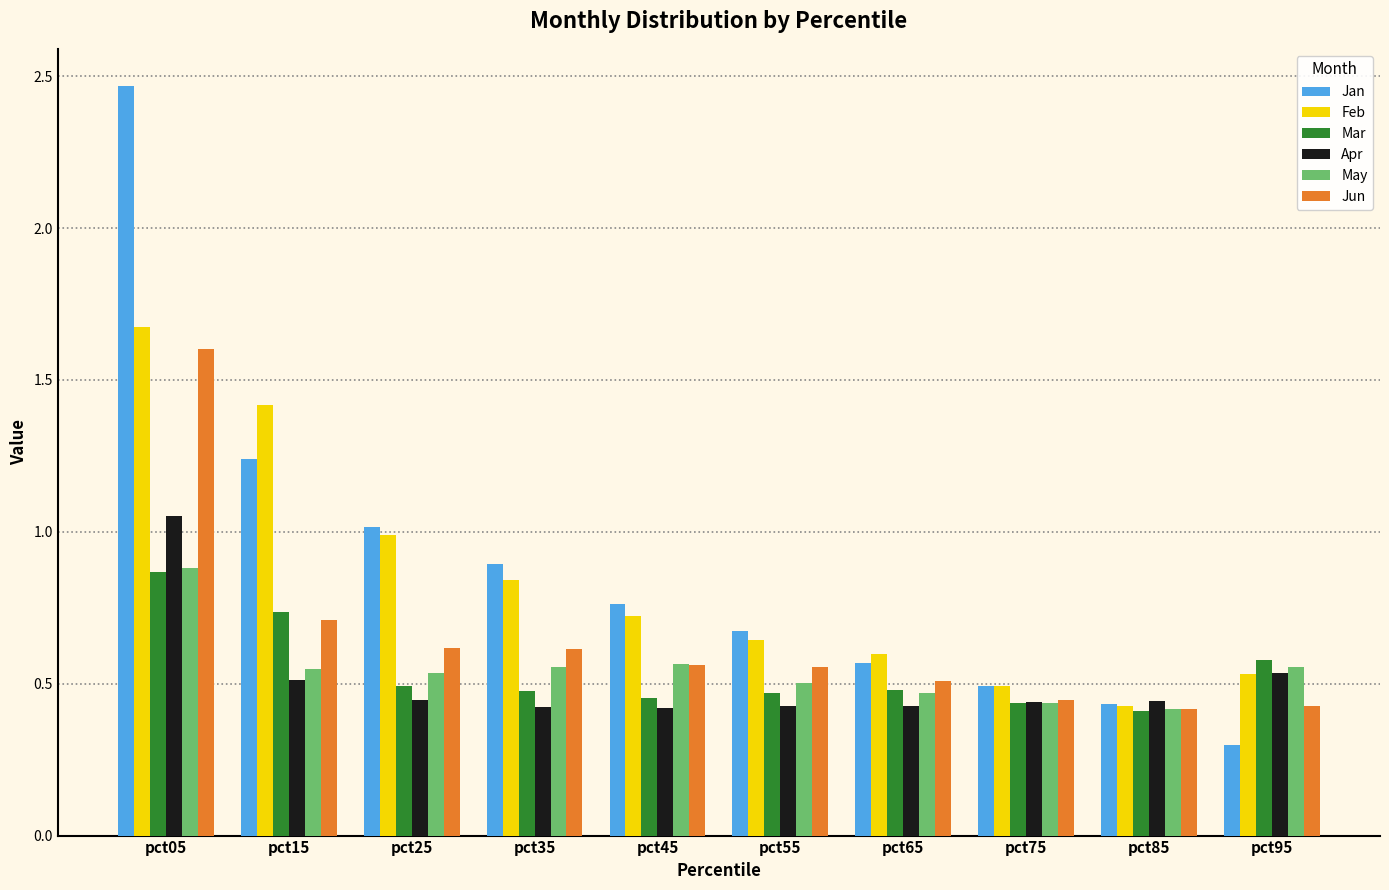

How many series are shown in this chart?

6